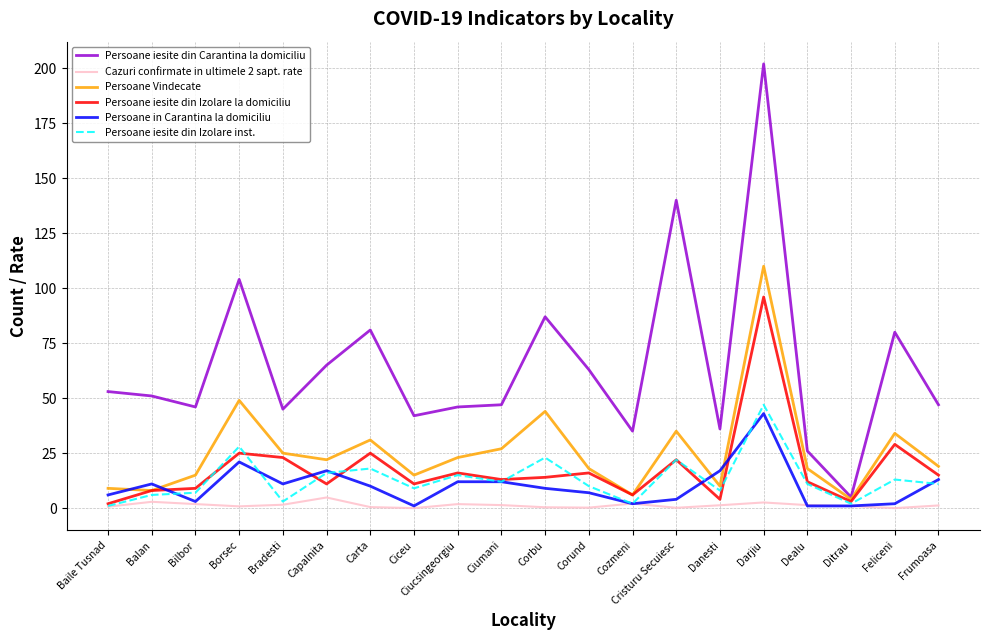

True or false: Persoane iesite din Izolare la domiciliu has a value of 3.0 at Ditrau.

True